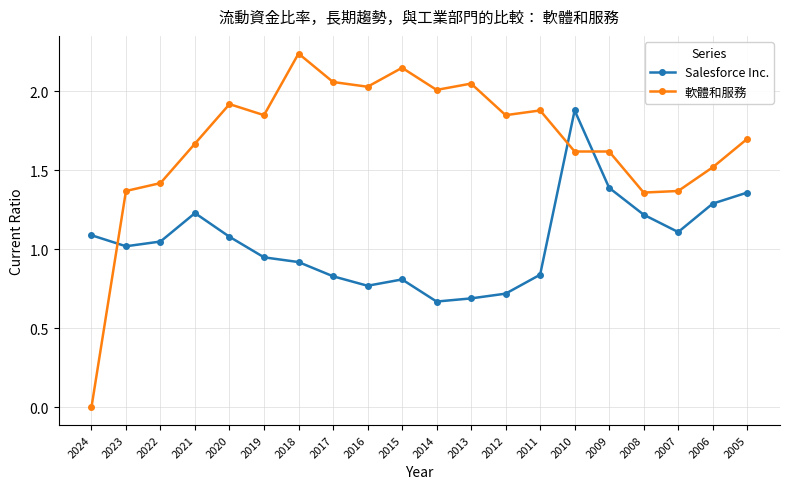

Which series changed the most between 2011 and 2006?

Salesforce Inc.